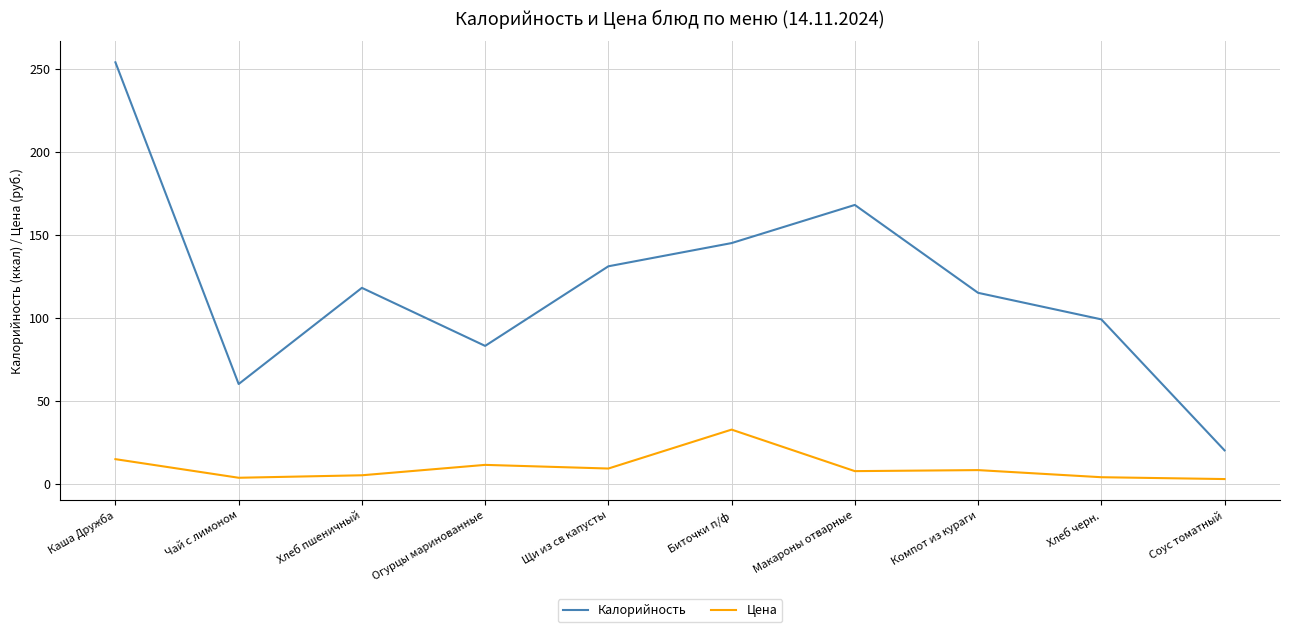

Is the value of Калорийность at Компот из кураги greater than the value of Цена at Чай с лимоном?

Yes